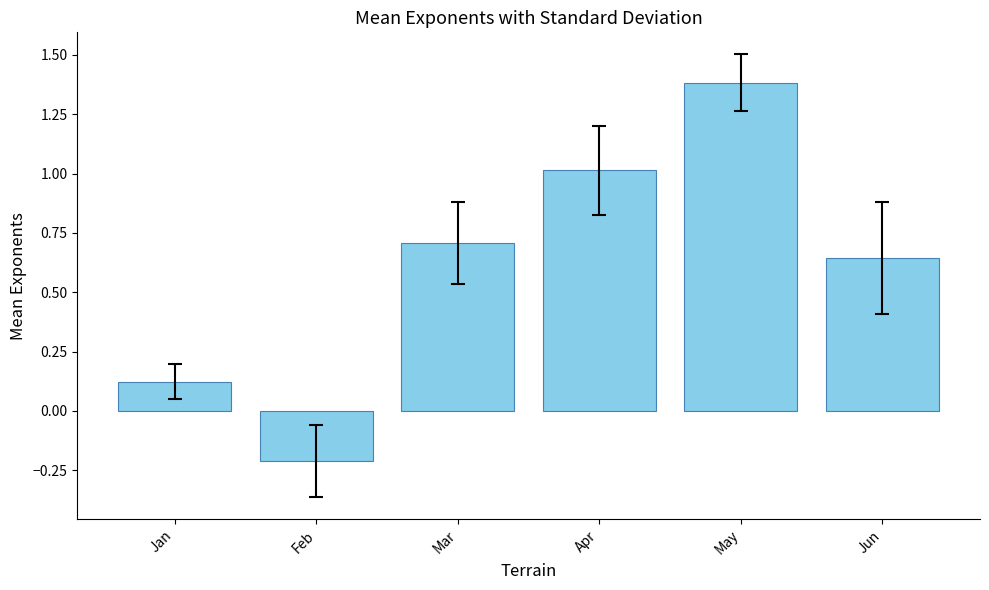

Rank the categories by value from lowest to highest.

Feb, Jan, Jun, Mar, Apr, May